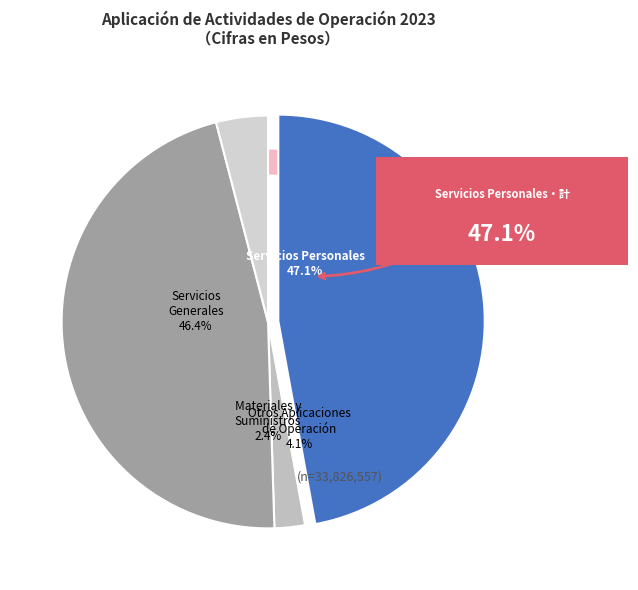

The Otros Aplicaciones de Operación slice represents 4% of the pie. True or false?

True